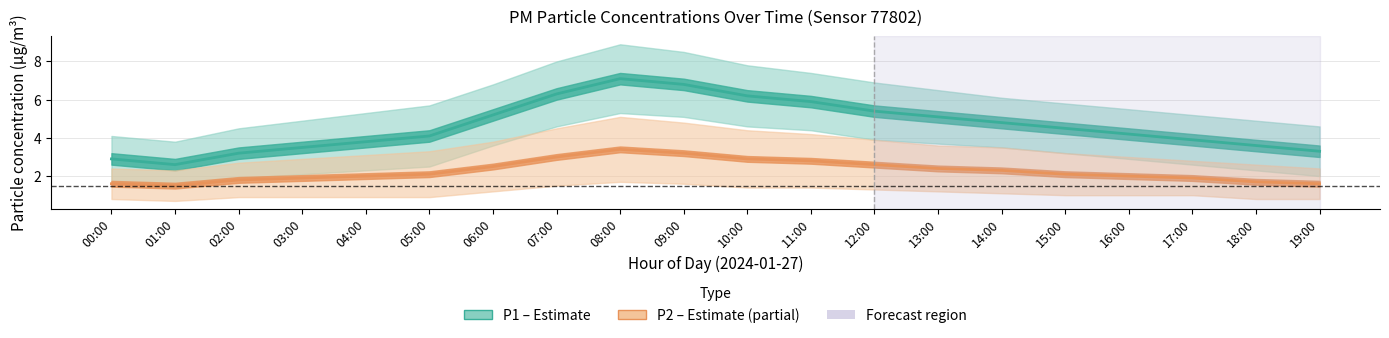

True or false: P1 (PM10) and P2 (PM2.5) cross at least once.

False